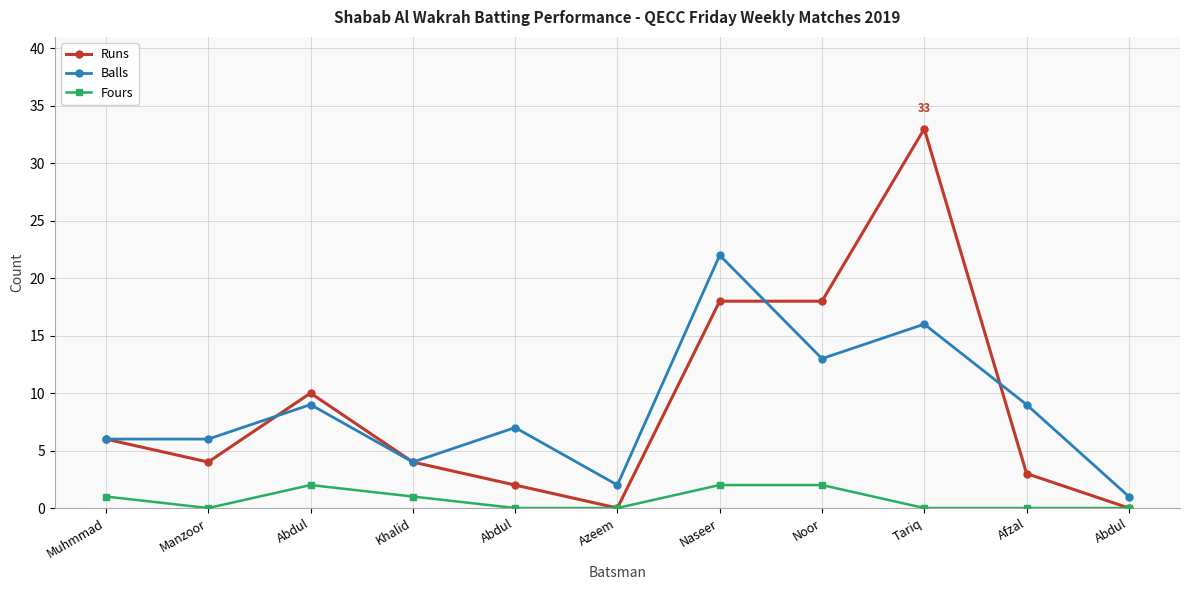

Is the value of Balls at Khalid greater than the value of Fours at Noor?

Yes